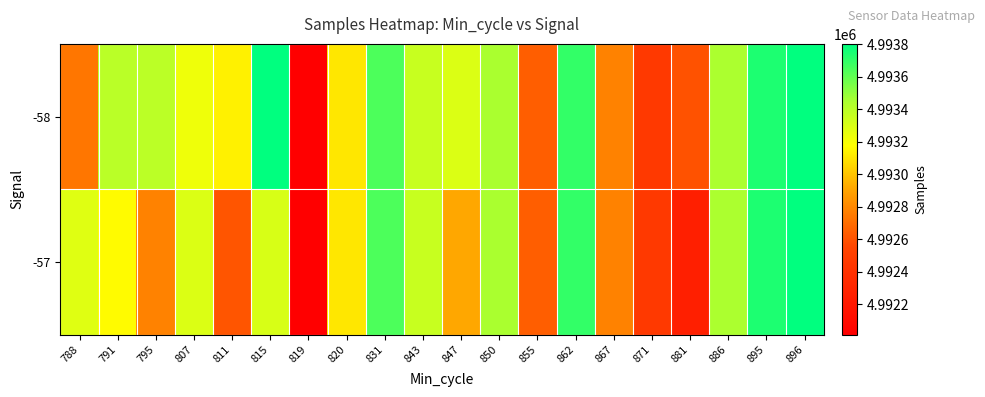

At which category is the sum across all series the highest?

896